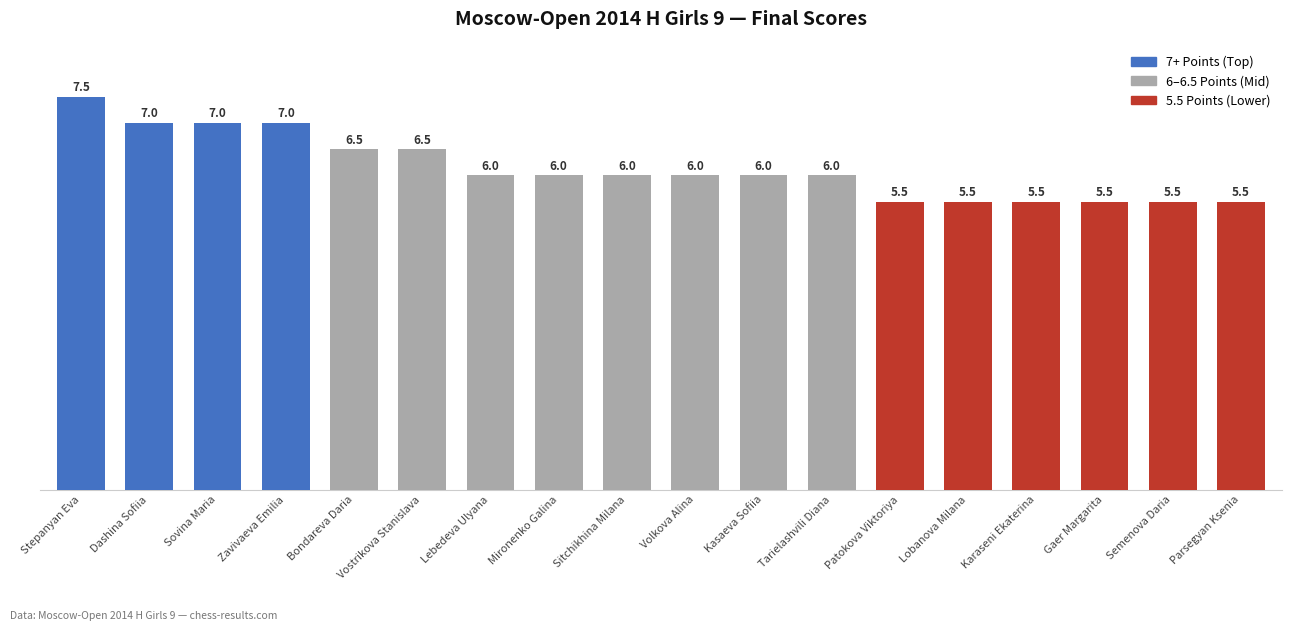

True or false: the data shows 8.5 at Patokova Viktoriya.

False